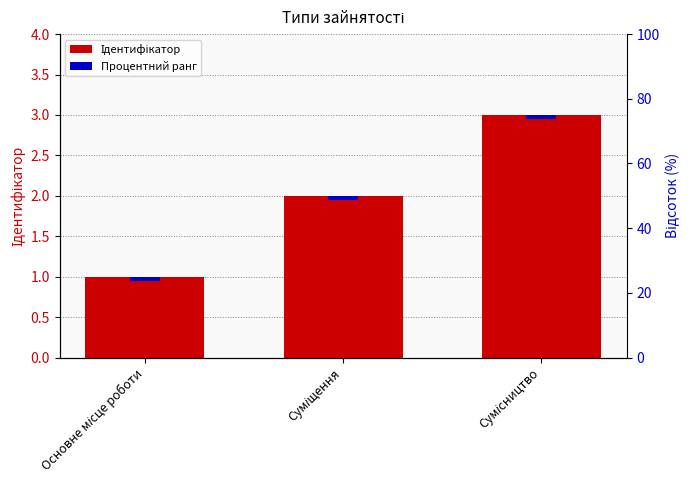

Which label corresponds to the largest value in the chart?

Сумісництво